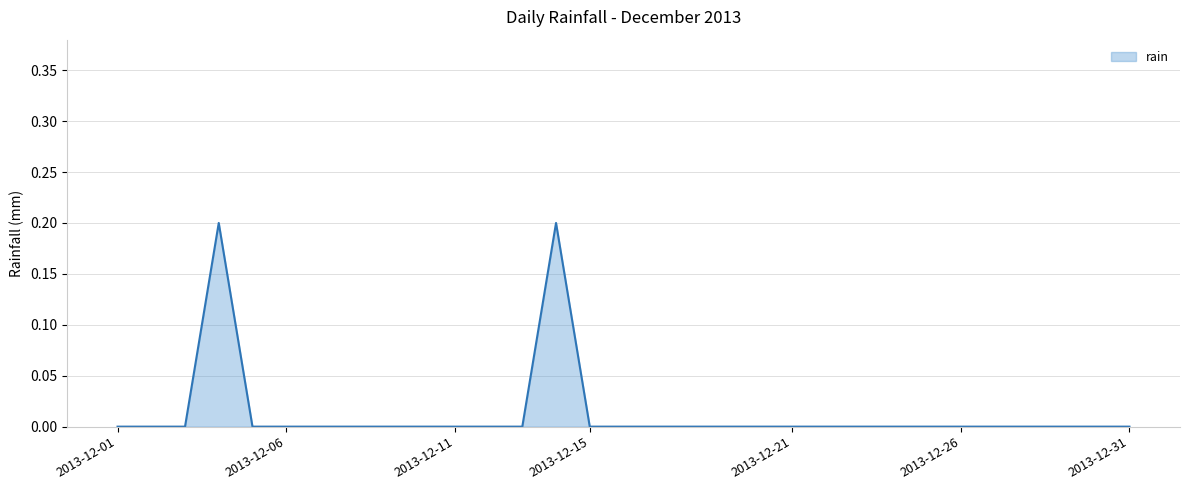

Does the chart display data point markers on the line(s)?

No